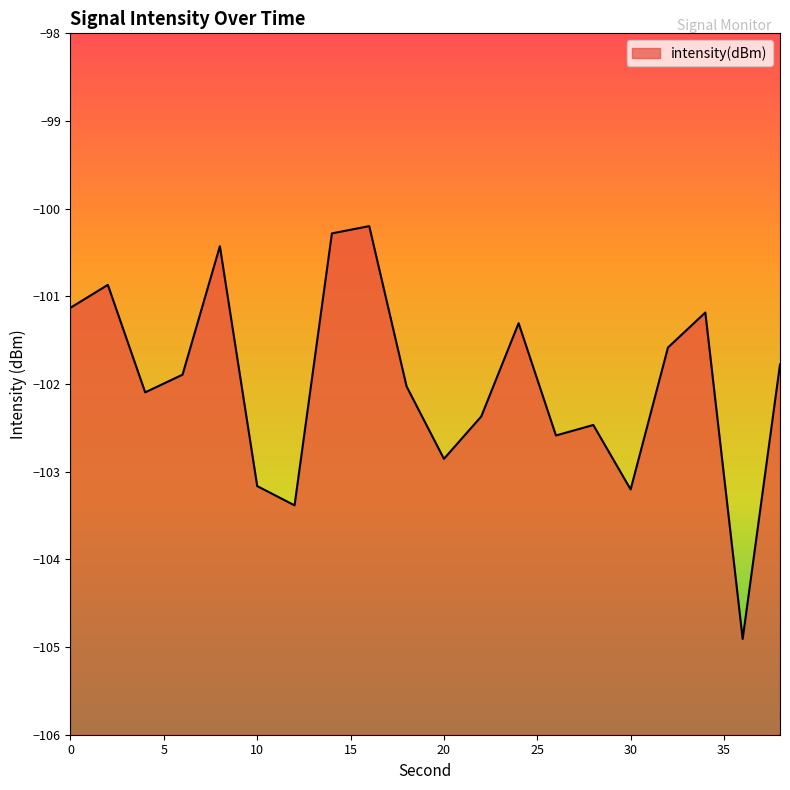

Which category has the lowest value across all series?

36